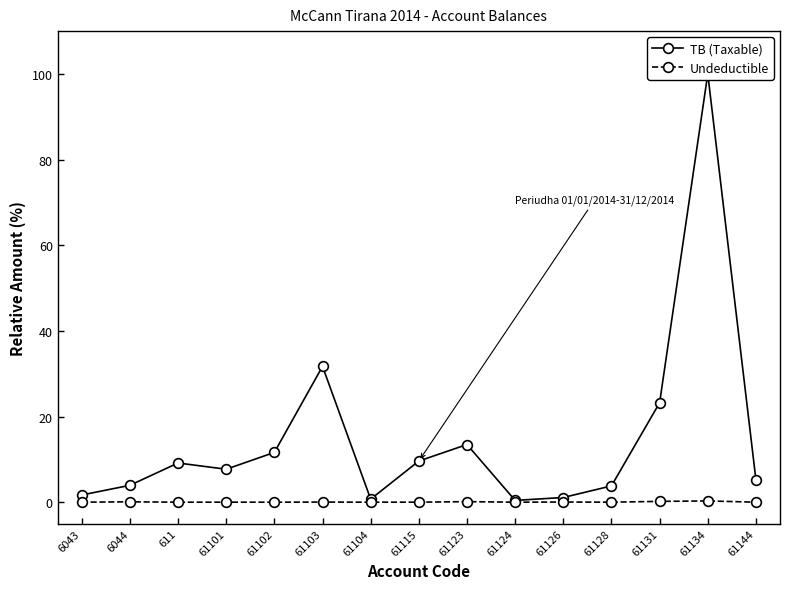

How many distinct data groups are displayed?

2